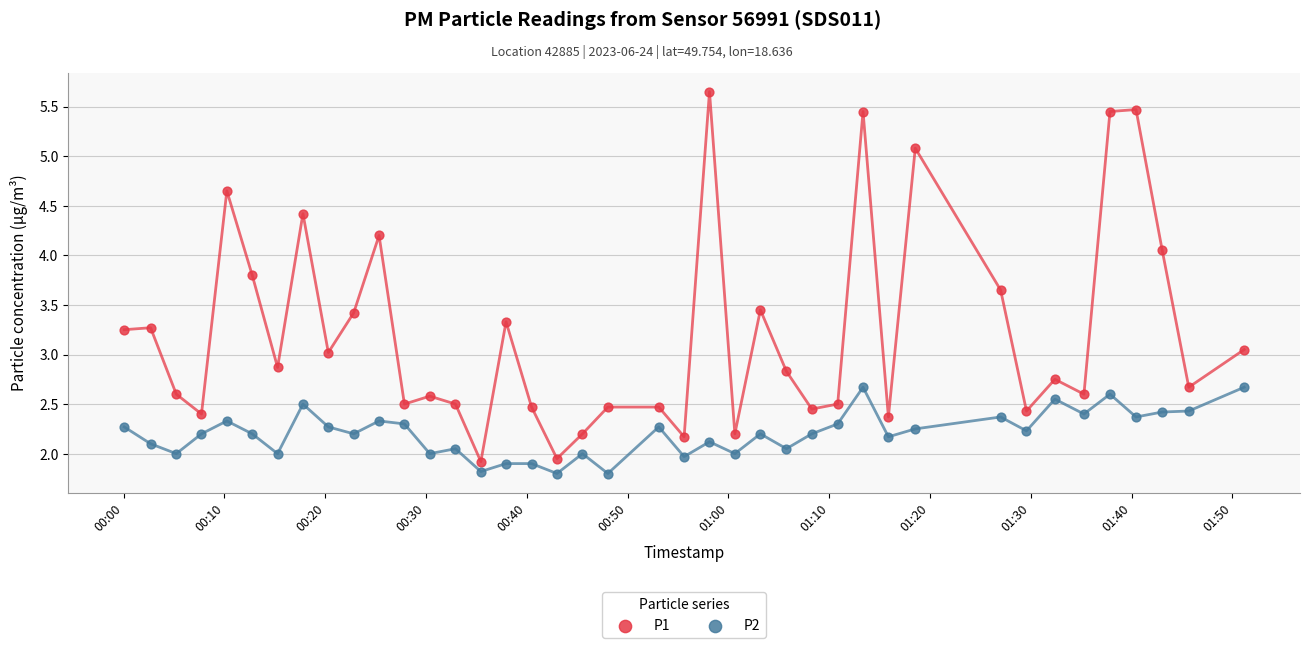

Which series has the widest spread of Y values?

P1